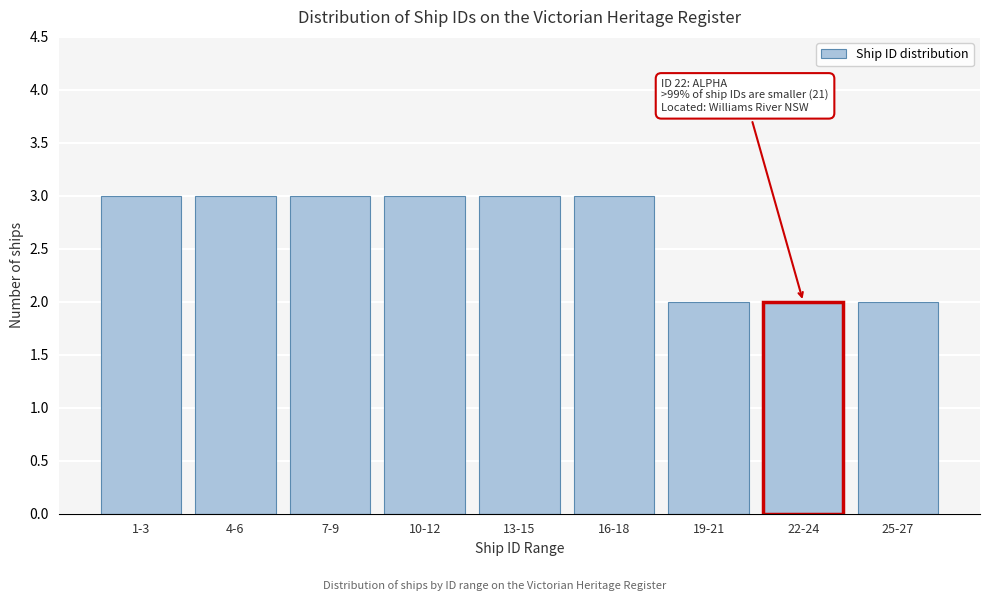

Reading left to right, extract all data points from this chart.

3	3	3	3	3	3	2	2	2